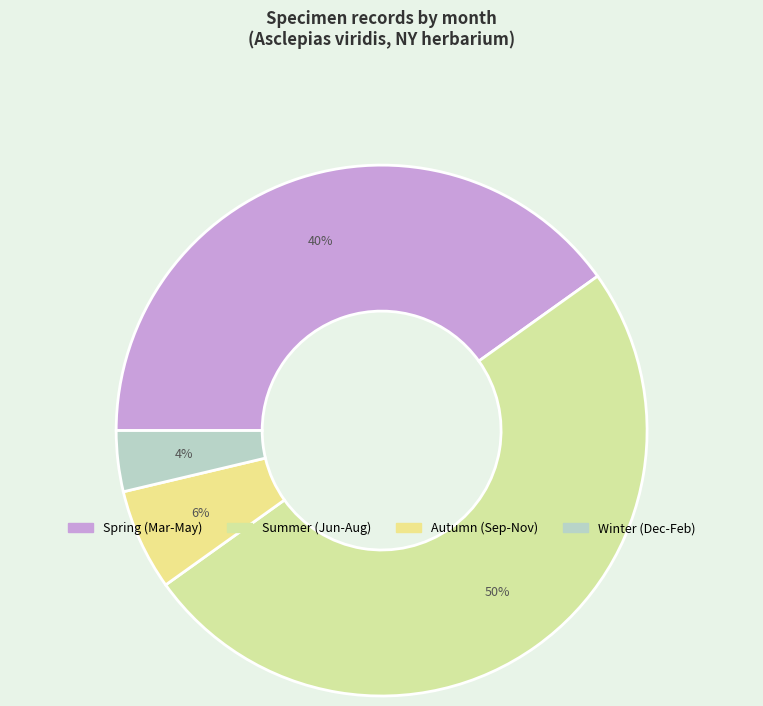

Count the number of slices in the pie.

4